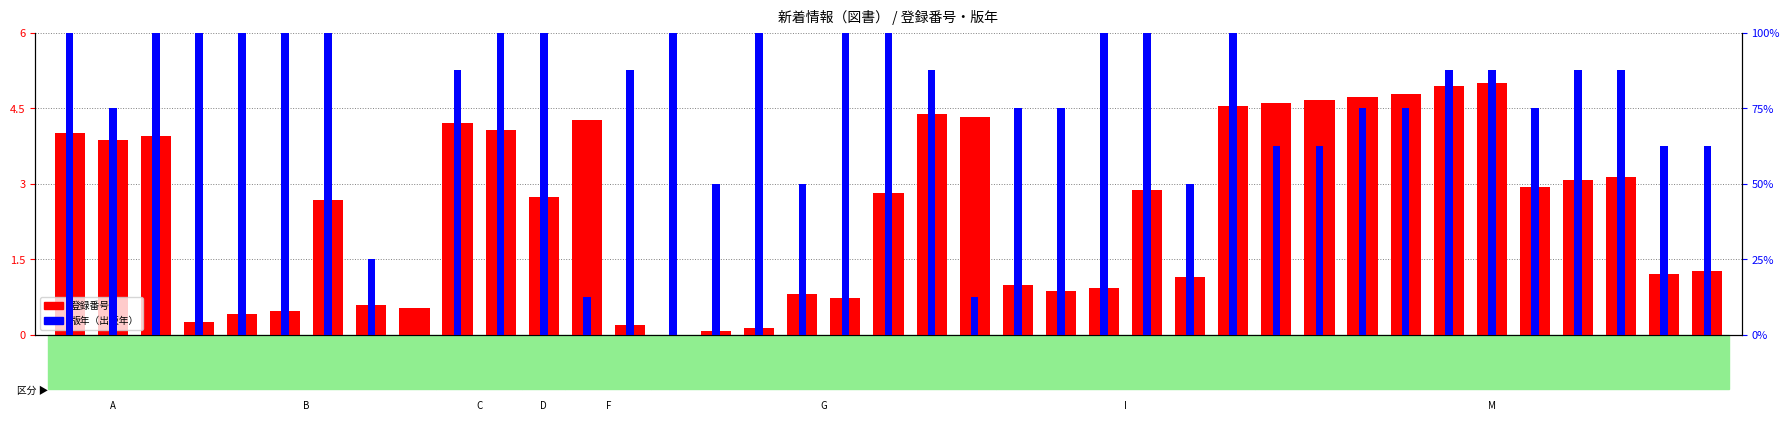

Which category has the lowest value across all series?

86488